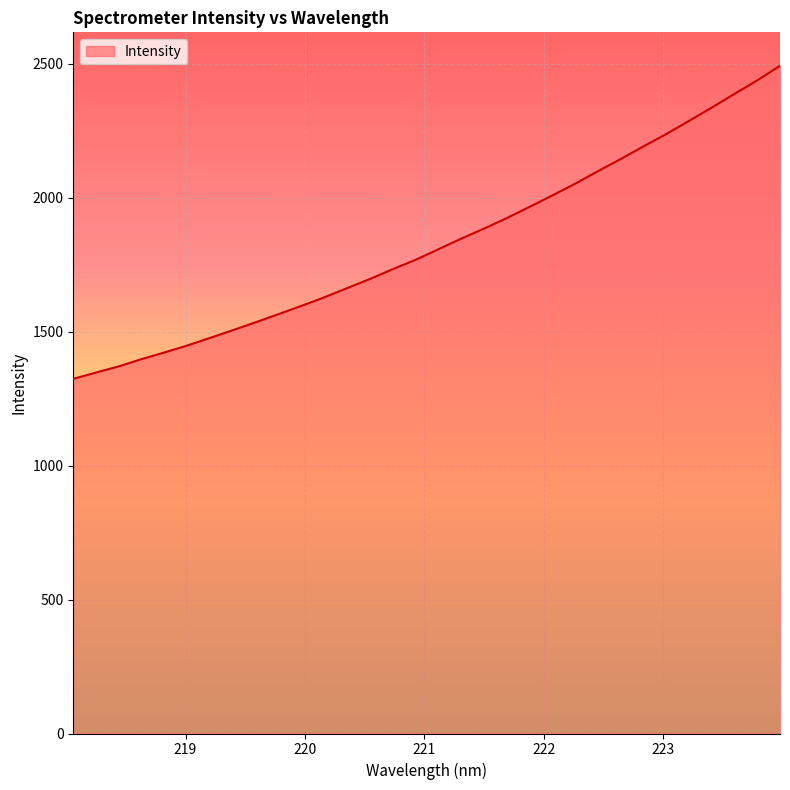

What is the maximum value shown in the chart?

2492.4